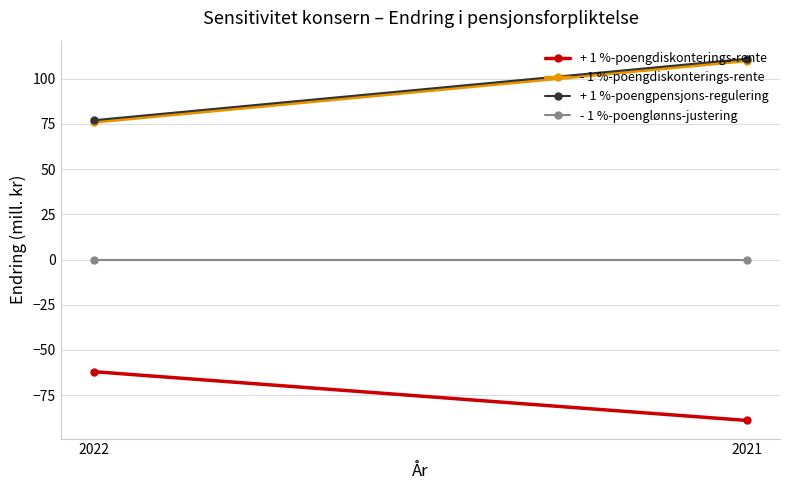

What is the approximate value of + 1 %-poengpensjons-regulering at 2021?

111